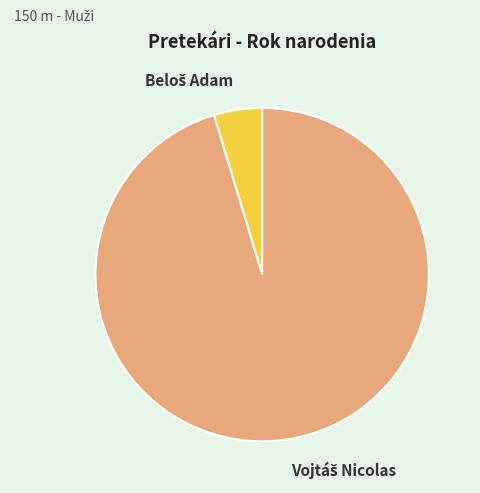

Is there a majority slice in this chart?

Yes